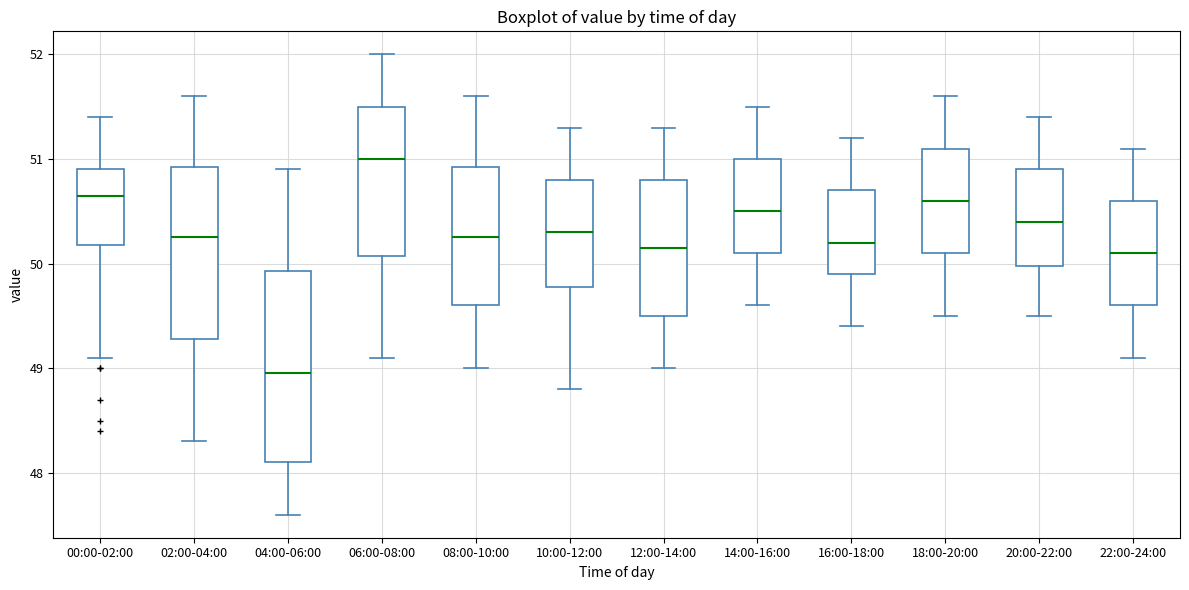

Comparing the boxes themselves (not the whiskers), which one is the tallest?

04:00-06:00